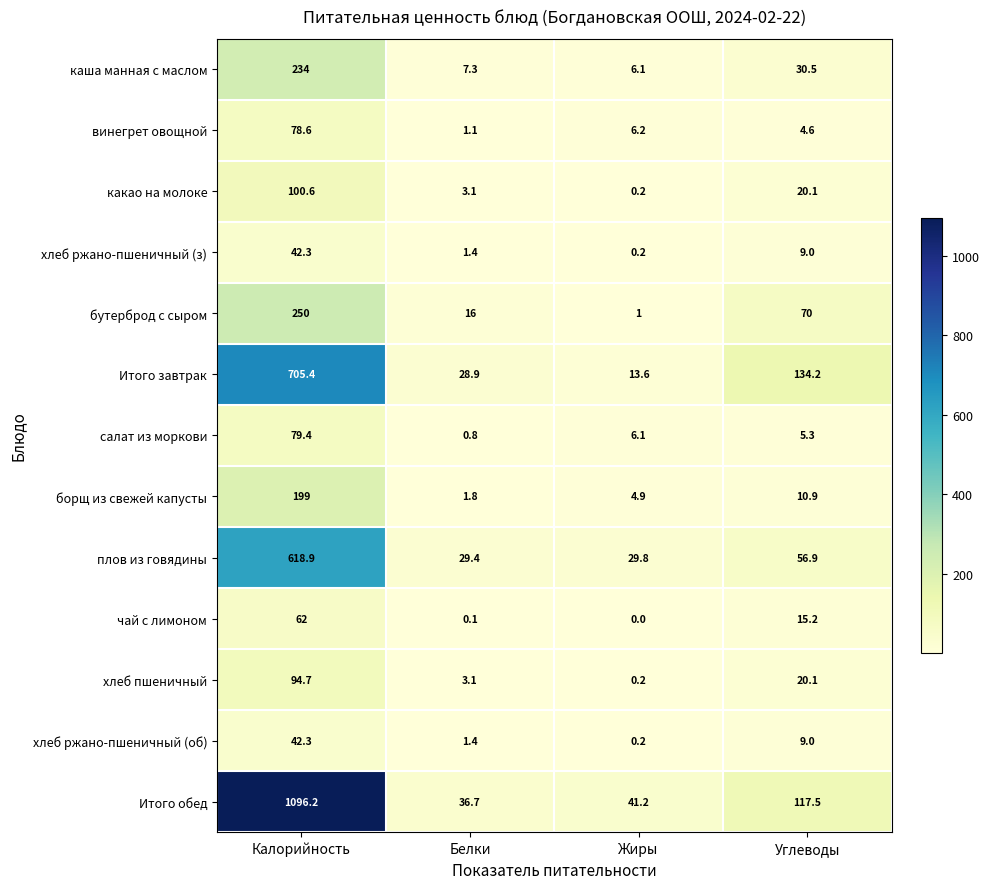

Which series has the widest spread of values?

Итого обед